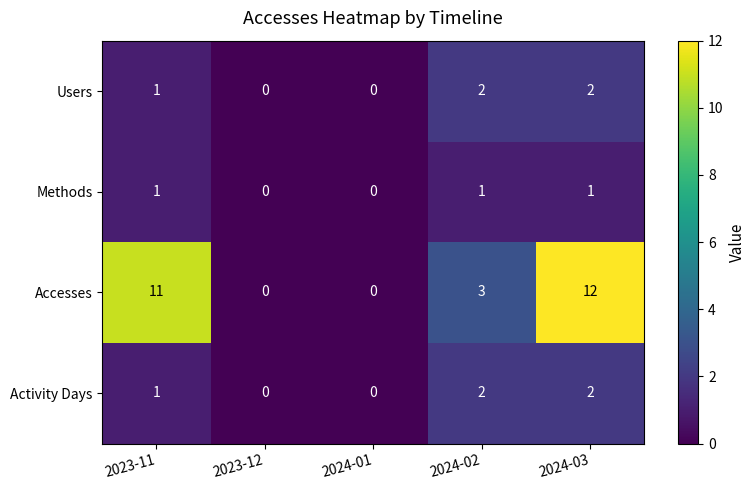

What is the total value across all series at 2023-11?

14